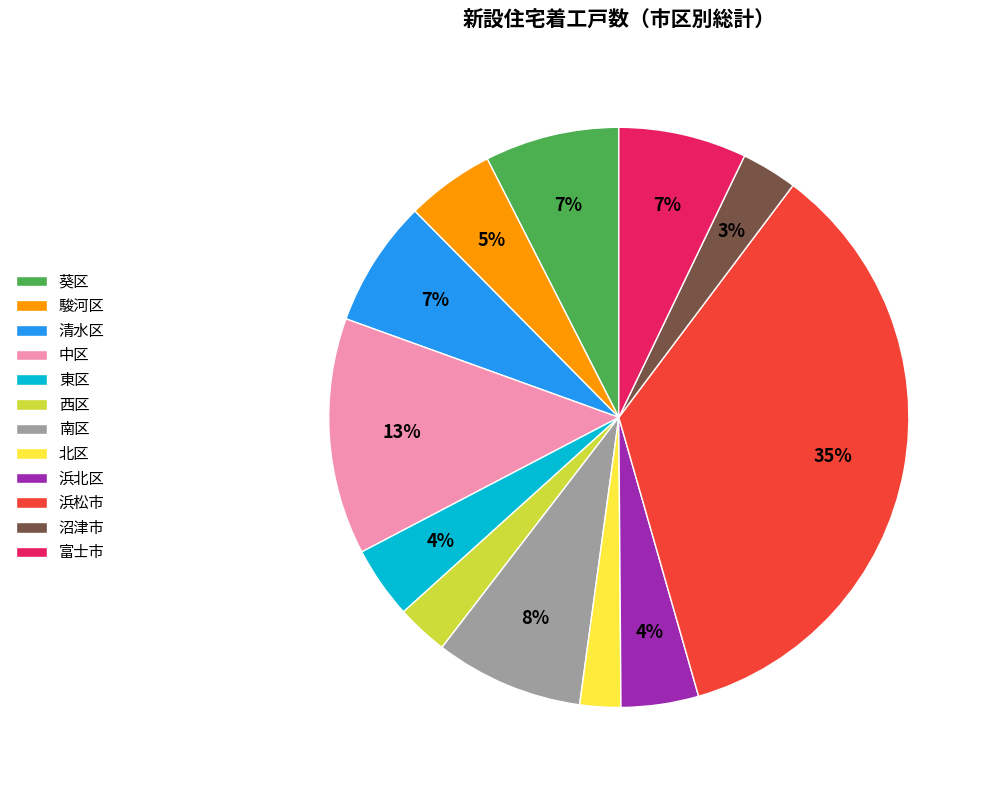

Count the number of slices in the pie.

12